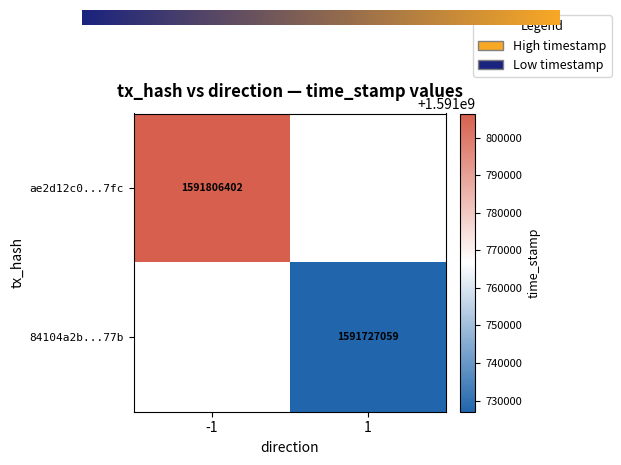

Rank the series by their average value, from highest to lowest.

ae2d12c0d5ac527fa995e0a03610f6343e5a7fc, 84104a2be40f9766e2088c87d9a88230679377b